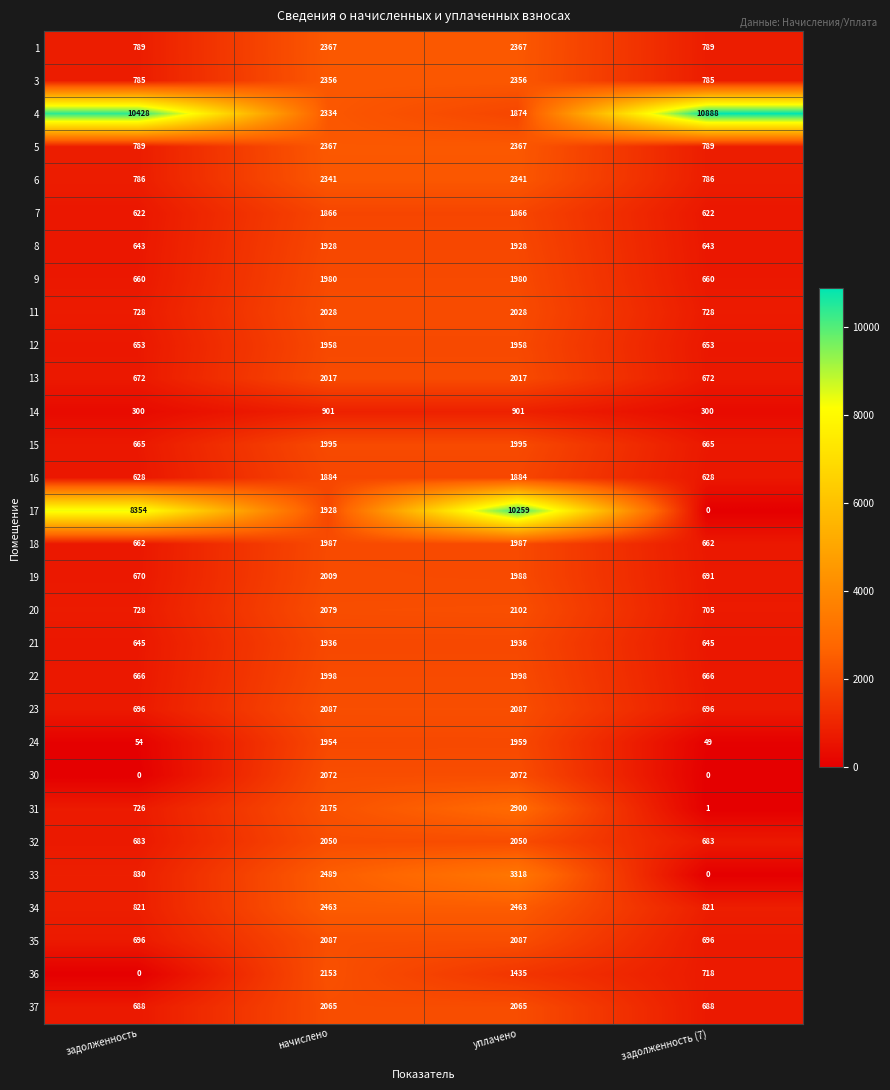

Which series has the largest range (max minus min)?

17